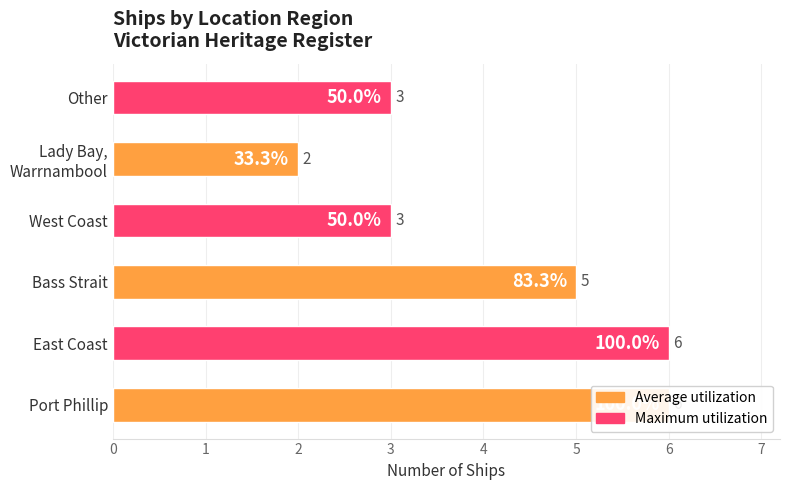

Rank the categories by value from highest to lowest.

Port Phillip, East Coast, Bass Strait, West Coast, Other, Lady Bay, Warrnambool